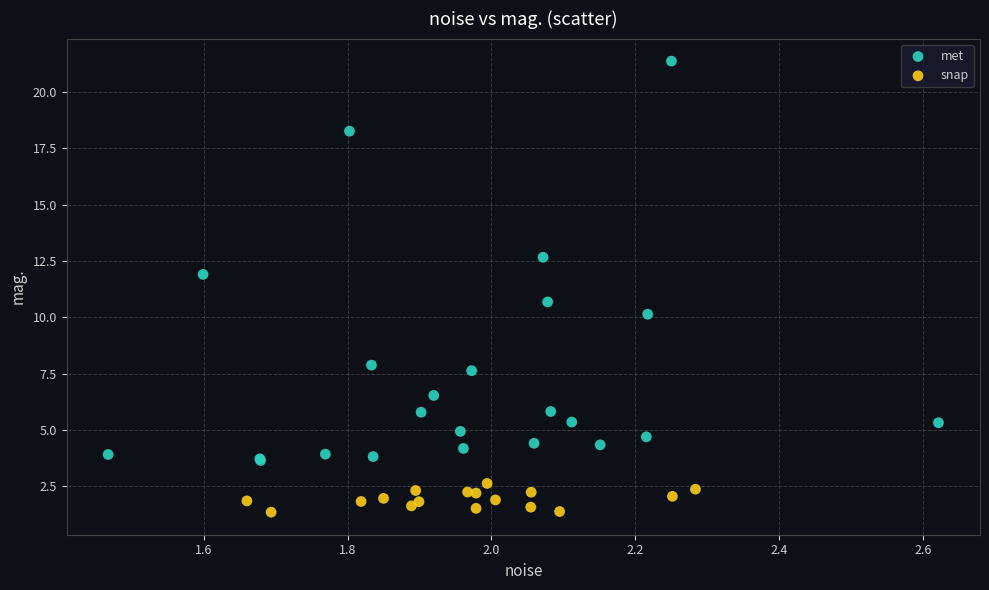

What are all the series names shown in the legend?

met, snap